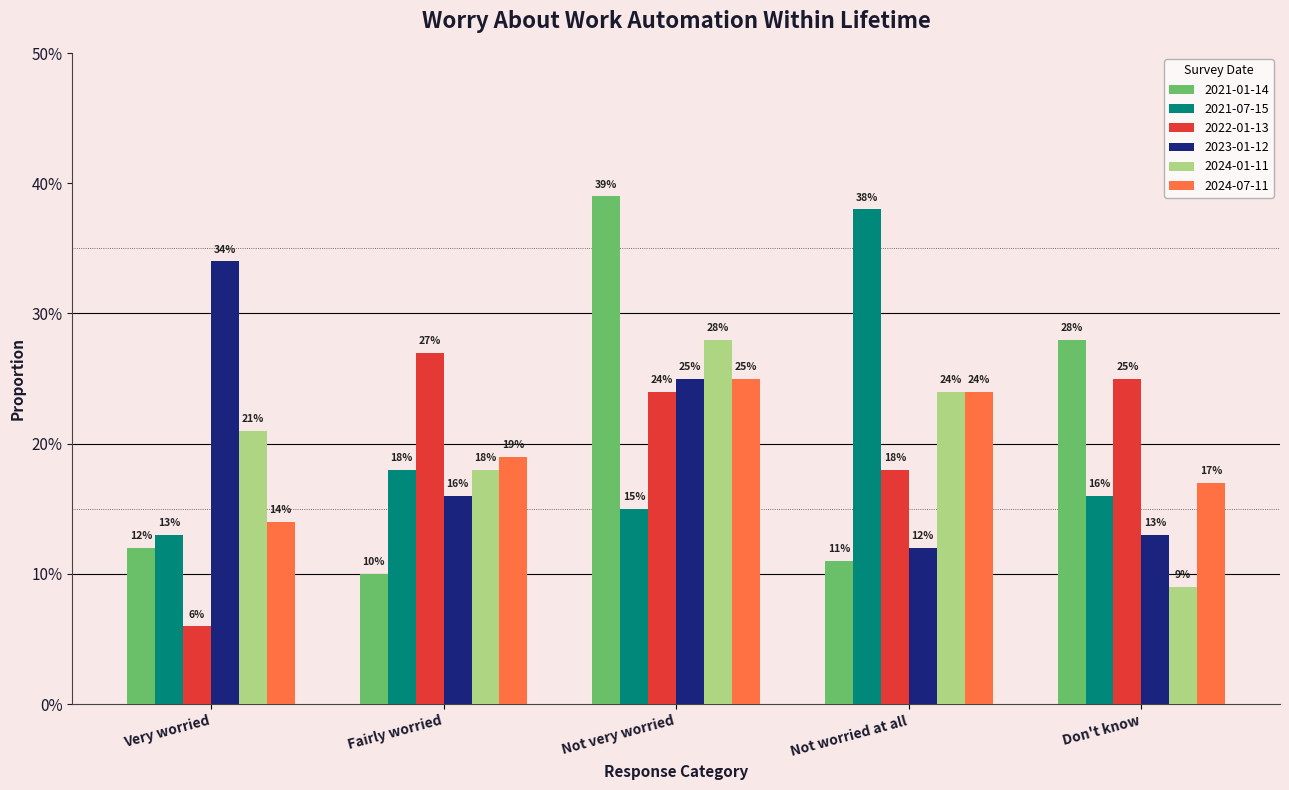

What is the value of the 2021-07-15 bar at the 2nd from the left?

0.2